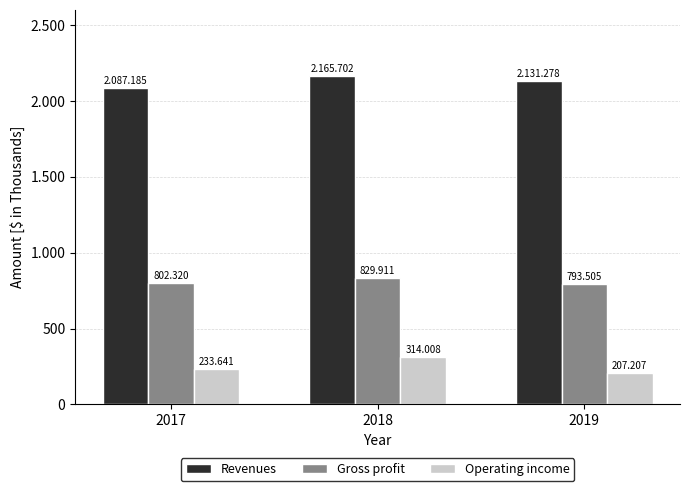

What is the sum of the Gross profit values at 2018 and 2019?

1623416